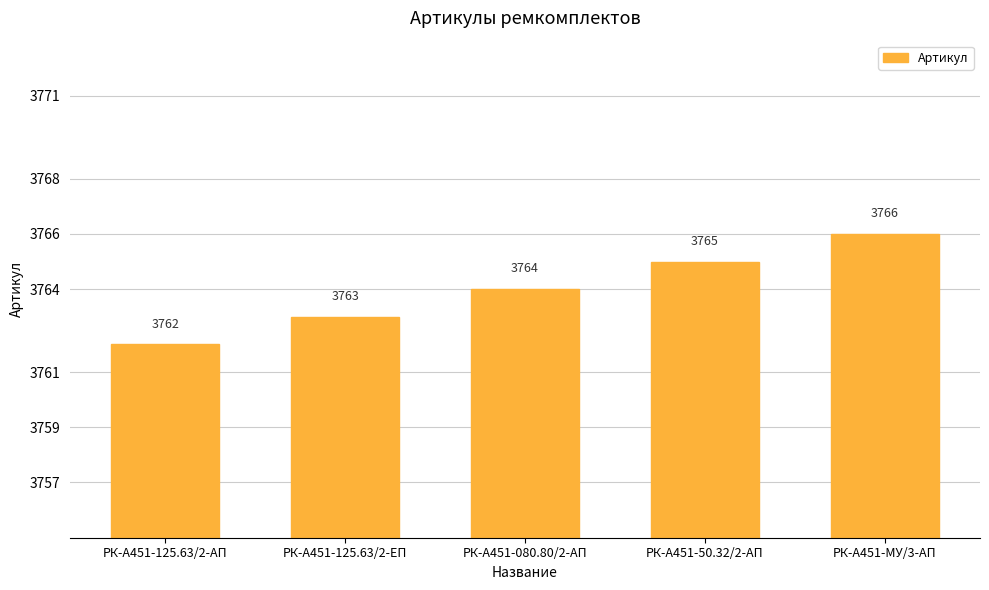

What is the value of the 1st bar from the left?

3762